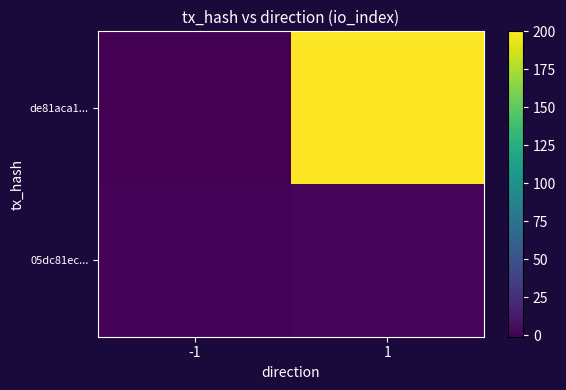

What is the minimum value shown in the chart?

-1